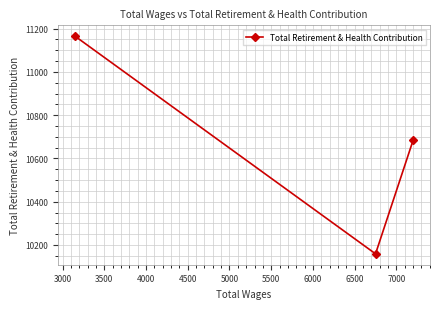

How many lines are shown in the chart?

1